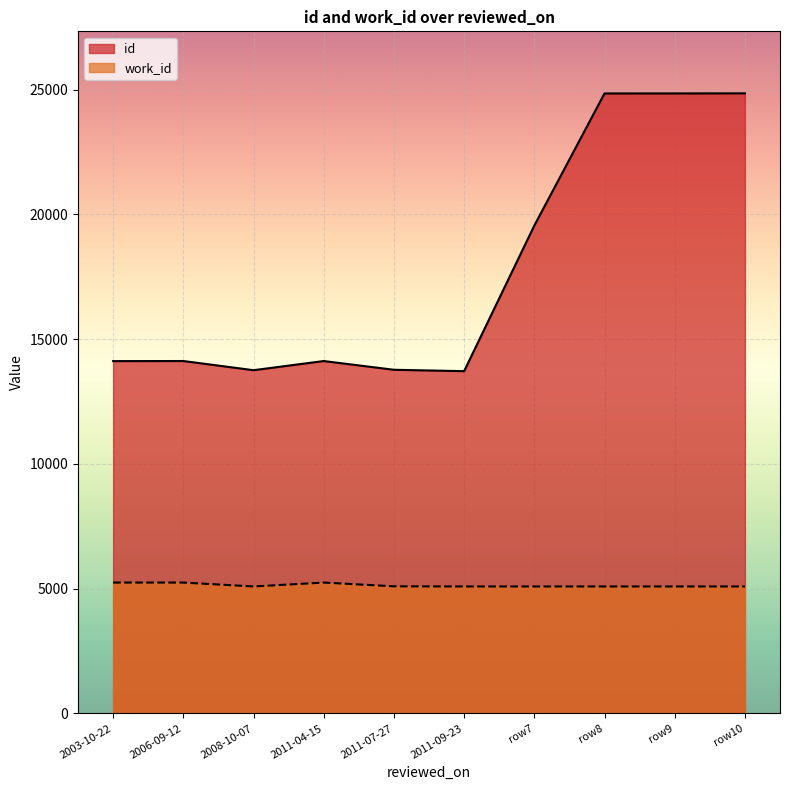

The value of id at row7 is 32553. True or false?

False